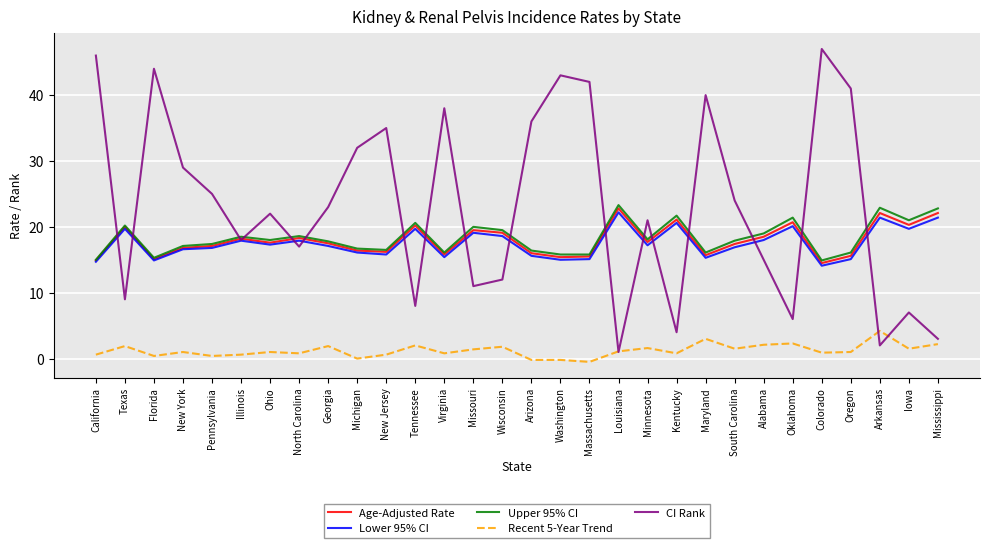

What is the highest value of the CI Rank series?

47.0